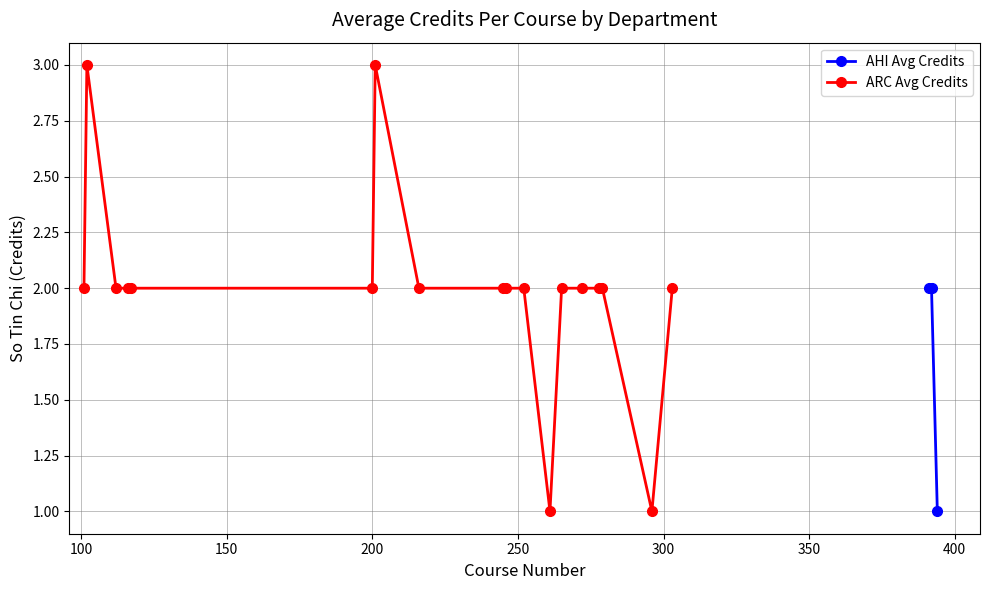

What is the average value?

2